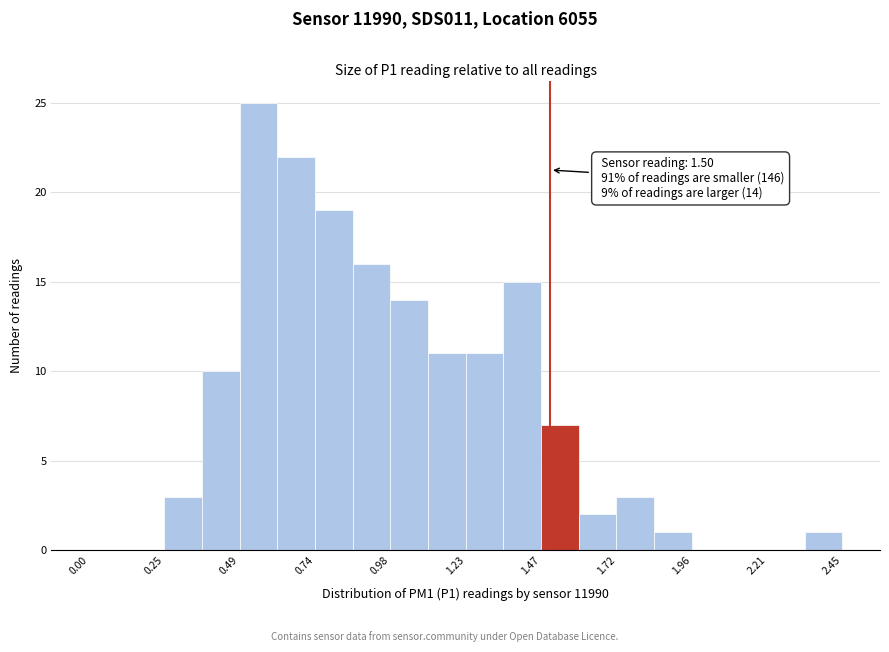

Around what value on the x-axis is the tallest bar? Give the approximate position of its centre, as read against the axis.

0.55